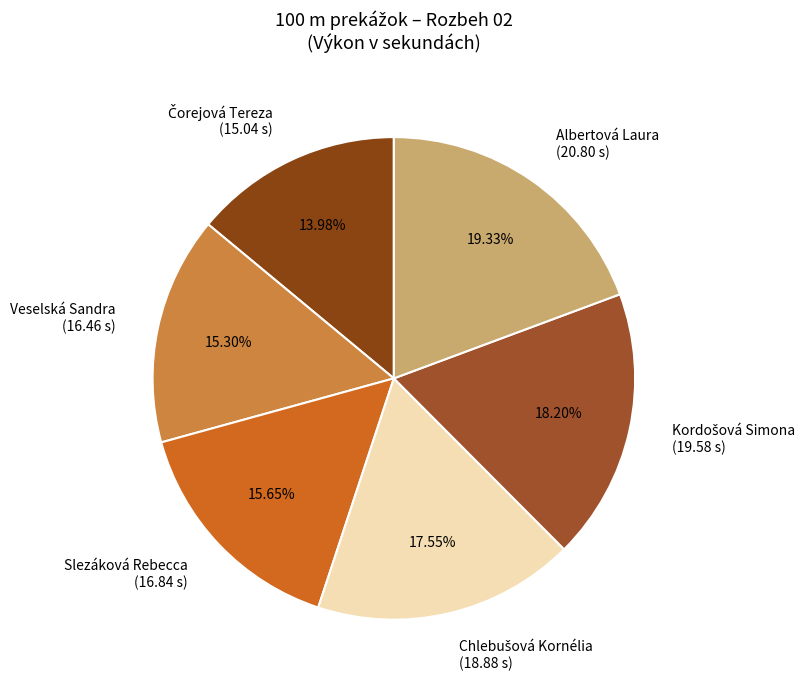

How many slices are in this pie chart?

6